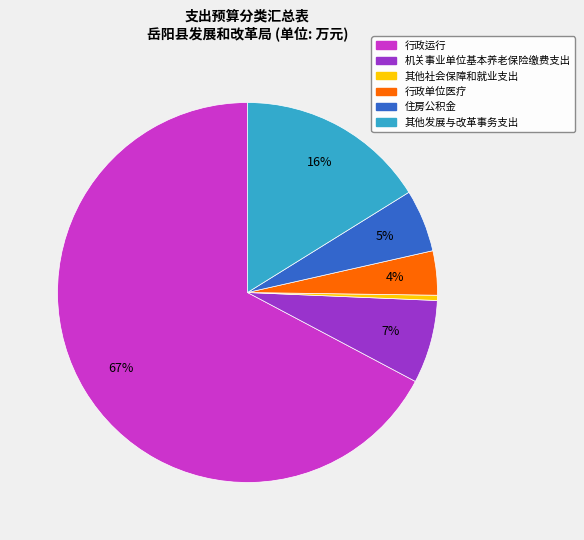

Count the number of slices in the pie.

6